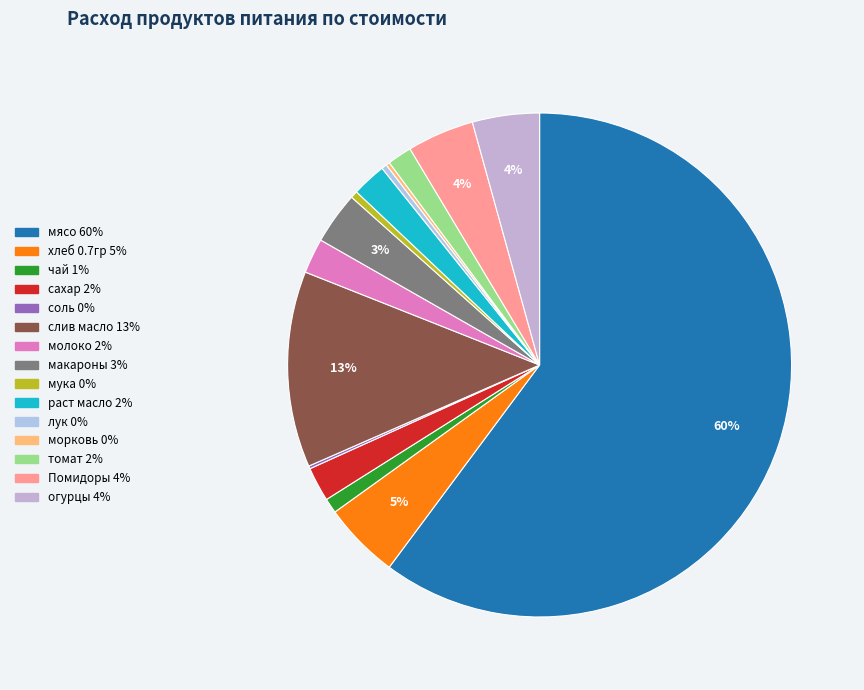

How many slices are in this pie chart?

15